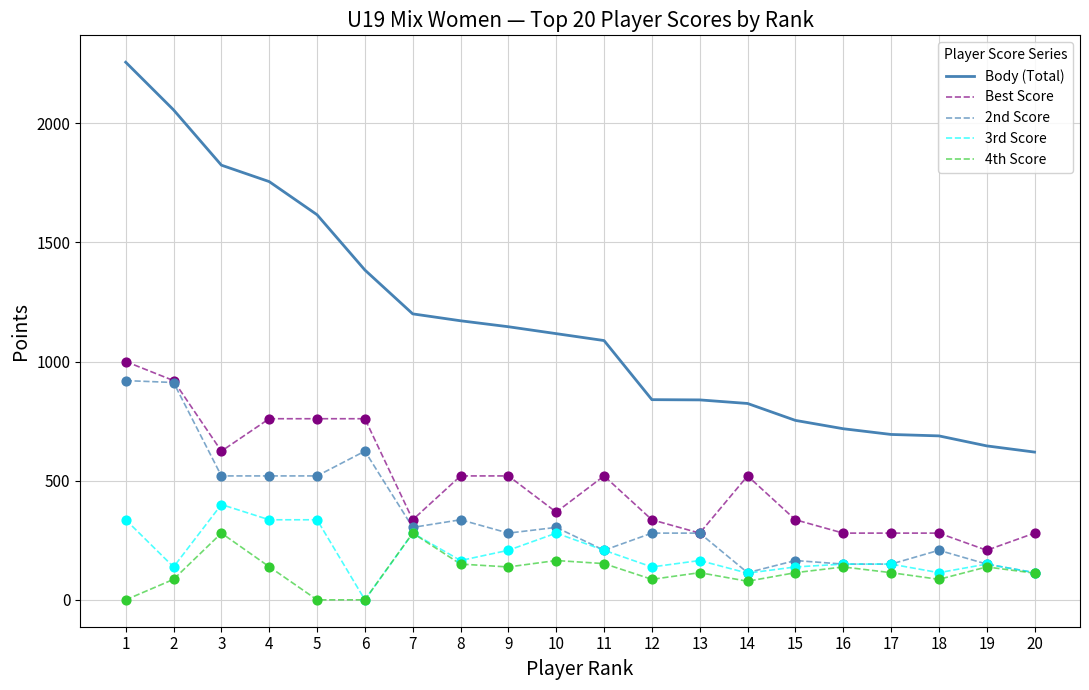

Is the value of 3rd Score at 4 greater than the value of 2nd Score at 2?

No